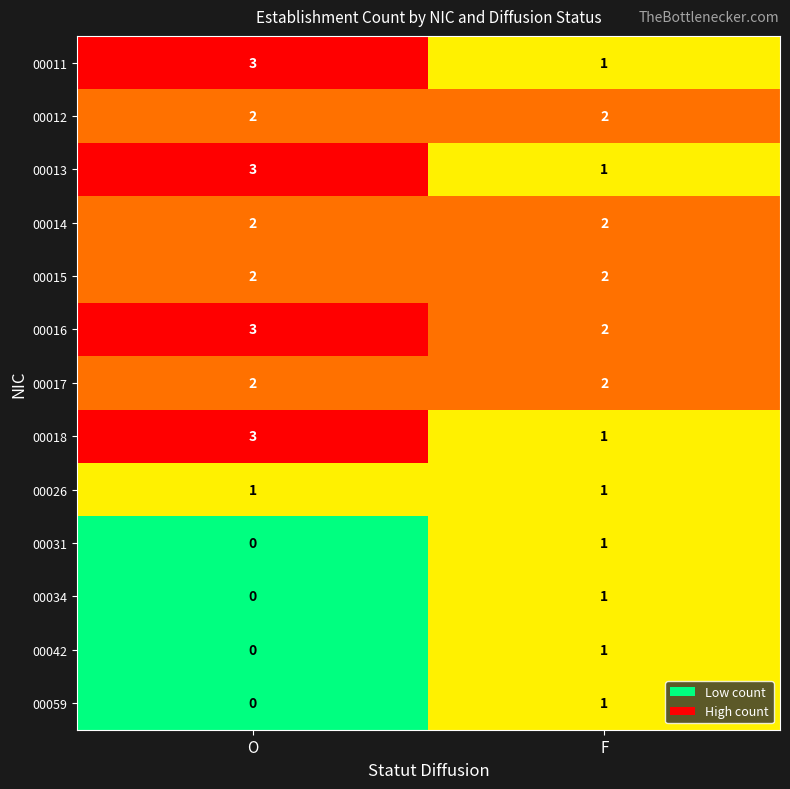

Rank the categories by 00018 value from lowest to highest.

F, O